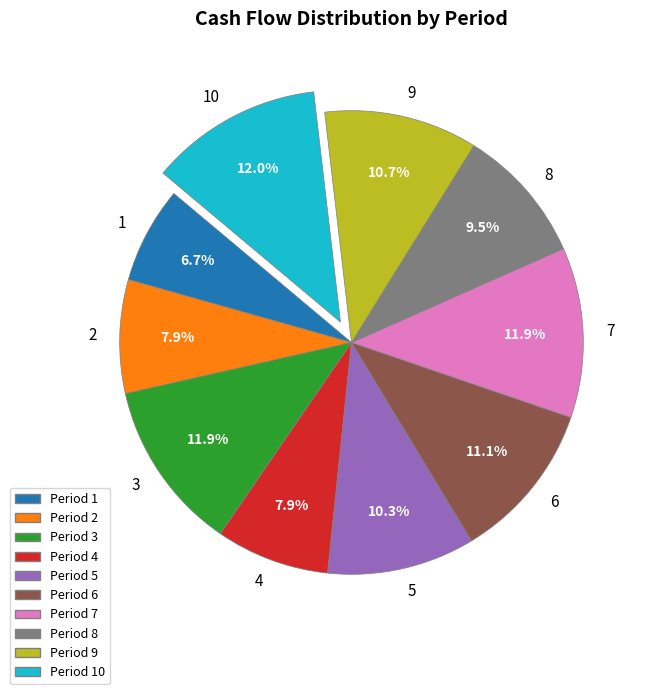

How many segments does this pie chart have?

10